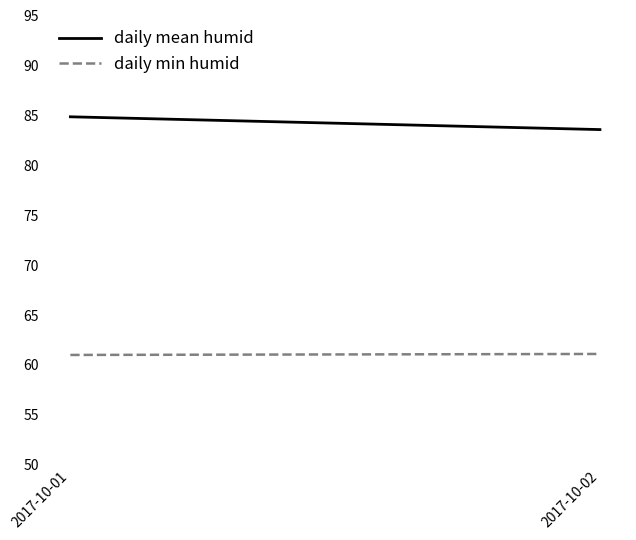

The value of daily min humid at 2017-10-01 is 41.9. True or false?

False